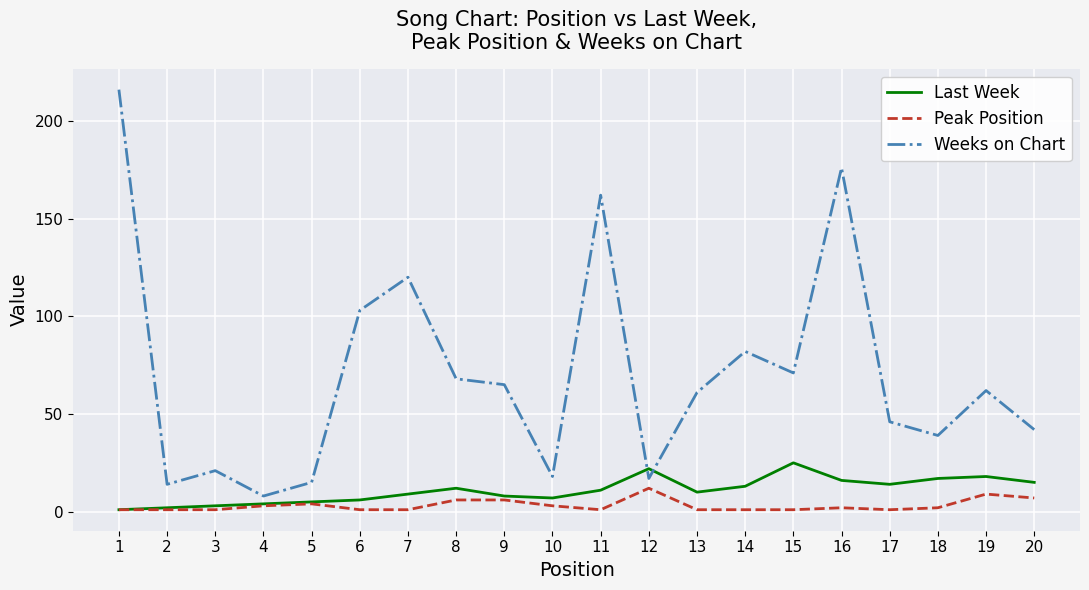

How many values in the Weeks on Chart series are below 62?

10